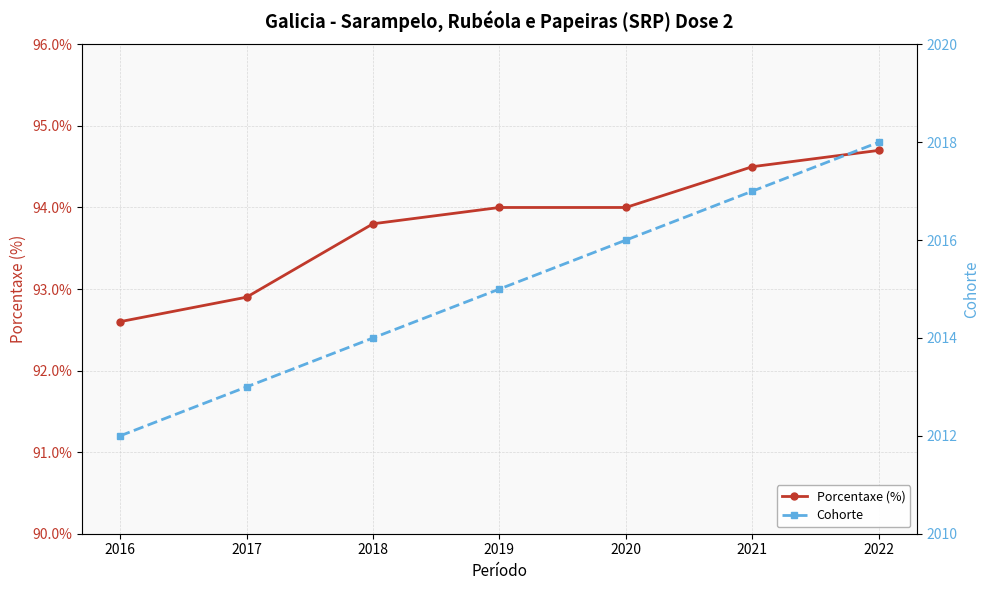

Reading left to right, extract all data points from this chart.

Porcentaxe (%): 2016=92.6	2017=92.9	2018=93.8	2019=94.0	2020=94.0	2021=94.5	2022=94.7
Cohorte: 2016=2012.0	2017=2013.0	2018=2014.0	2019=2015.0	2020=2016.0	2021=2017.0	2022=2018.0